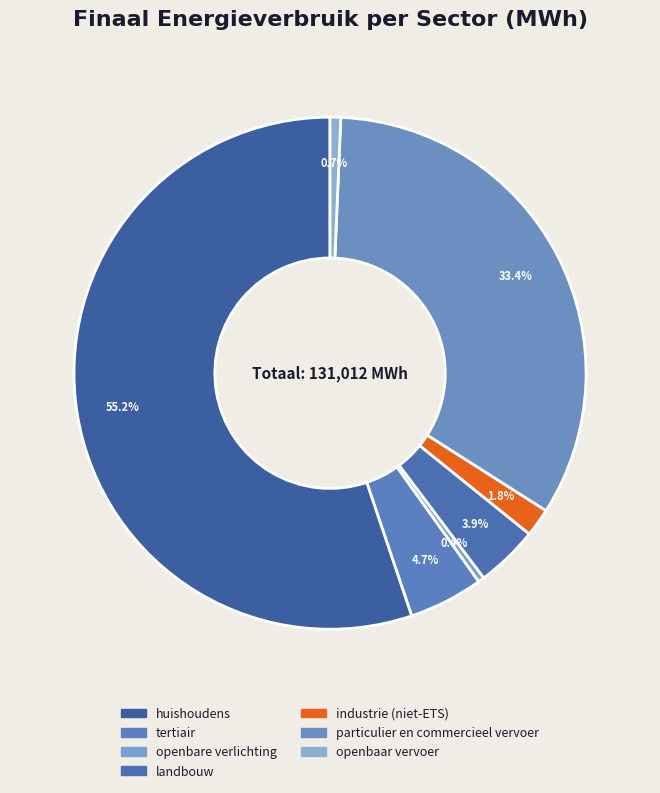

Is huishoudens the majority of the pie?

Yes